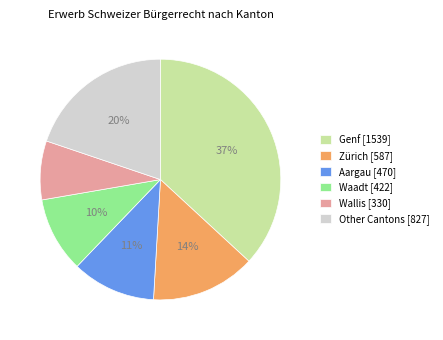

Does Zürich [587] account for over 50% of the chart?

No